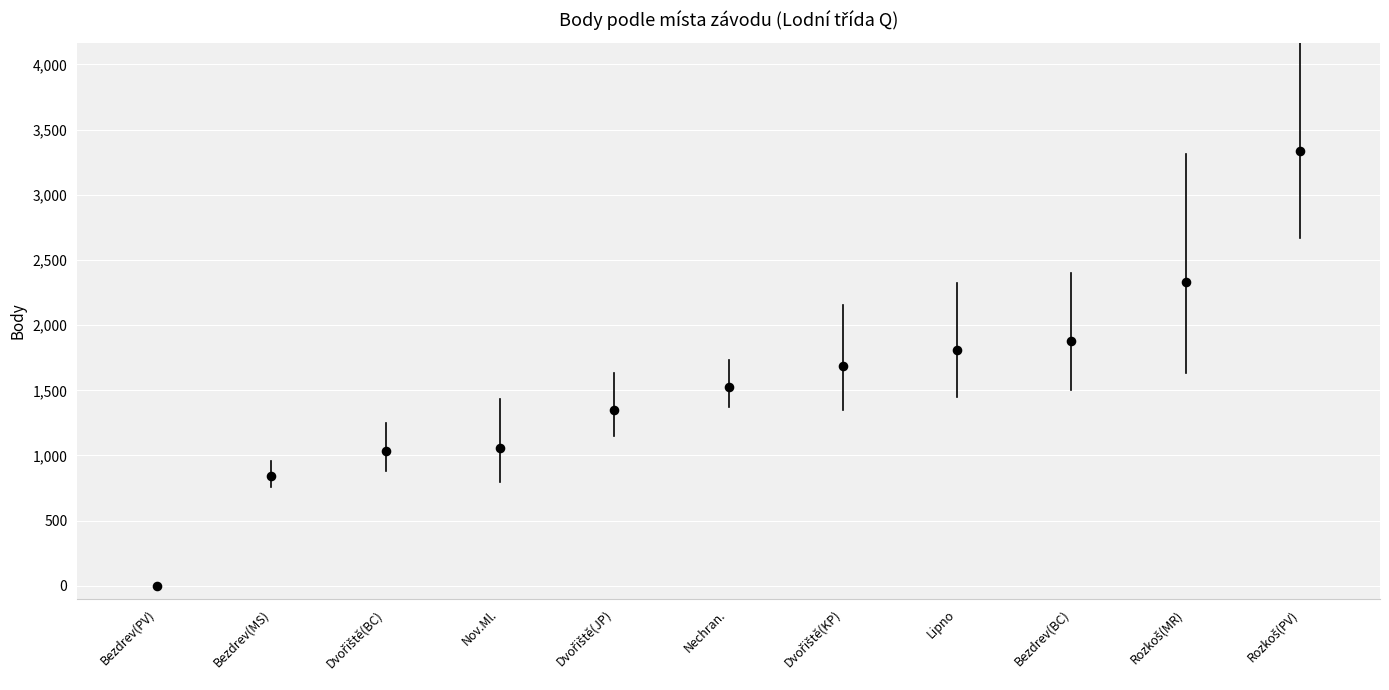

What is the average Y value?

1532